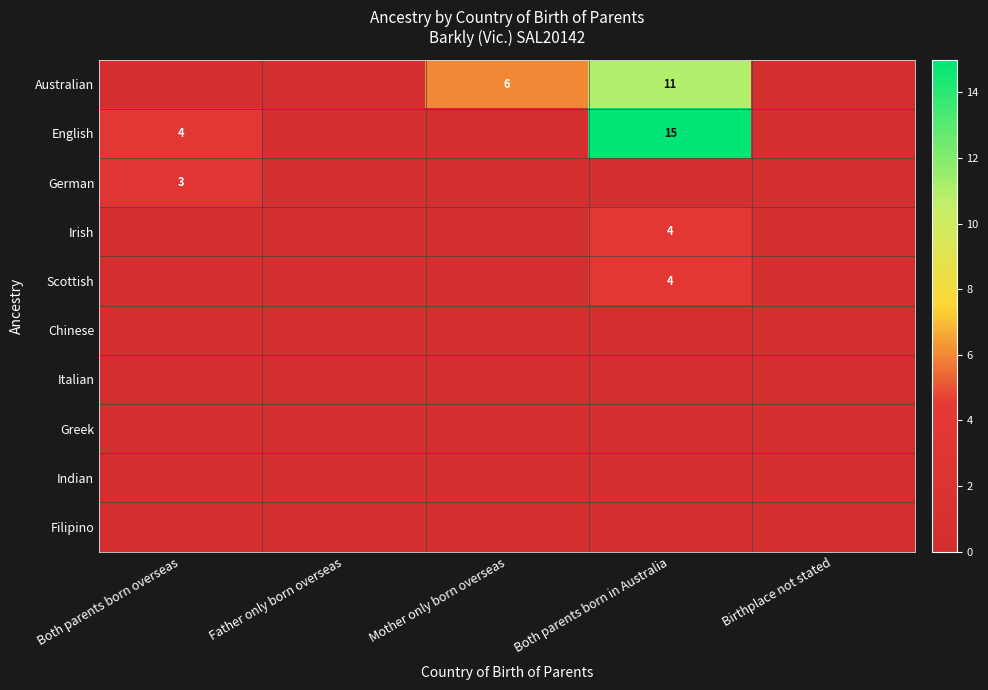

At which category does the chart reach its peak across all series?

Both parents born in Australia